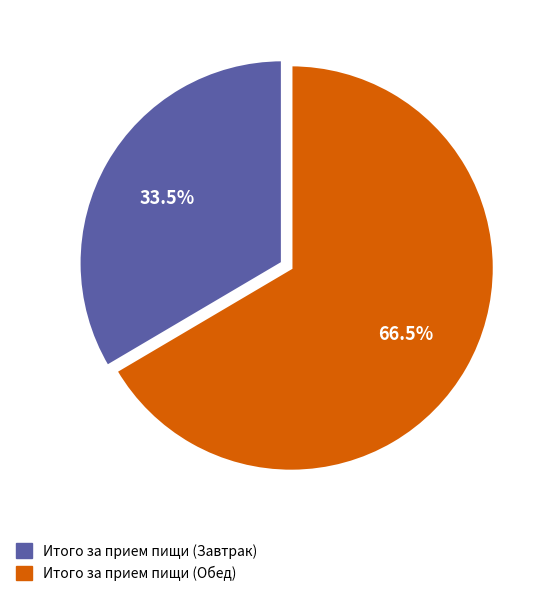

Approximately how many times larger is the value at Итого за прием пищи (Обед) compared to Итого за прием пищи (Завтрак)?

2.0